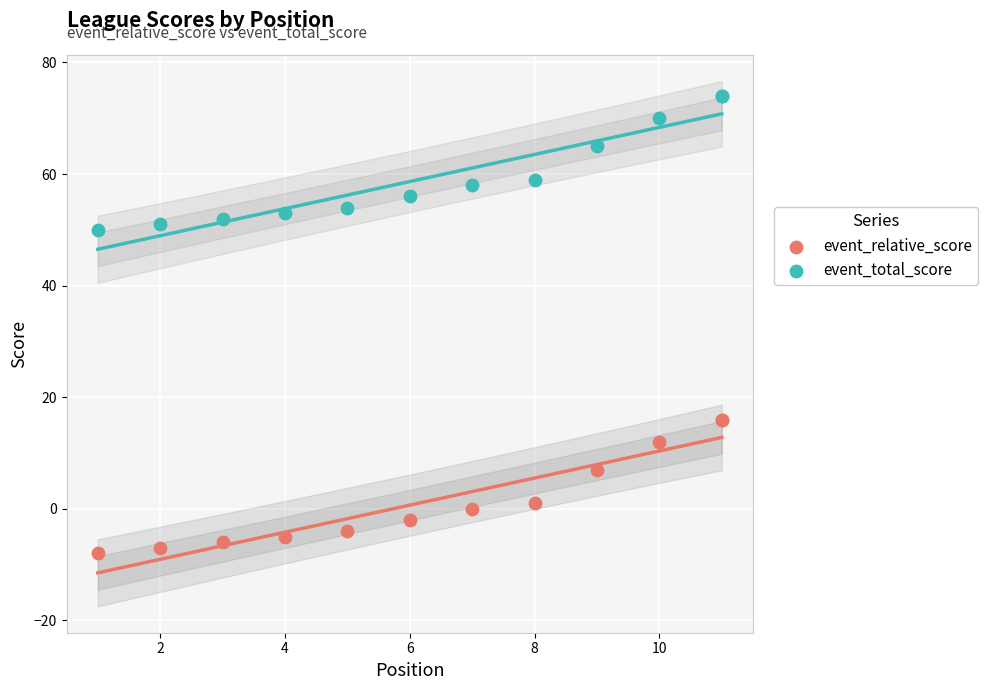

Which series contains the highest Y value?

event_total_score